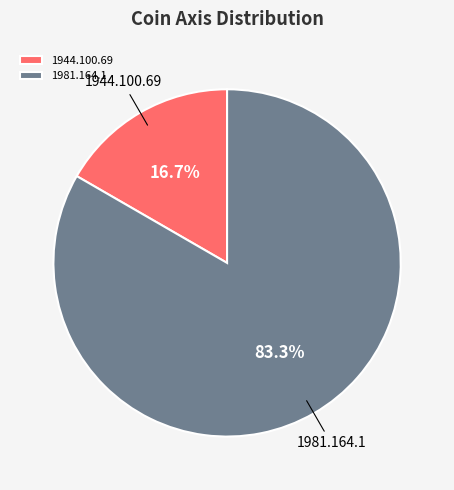

To the nearest percent, what is the difference between the 1981.164.1 and 1944.100.69 slice percentages?

67%